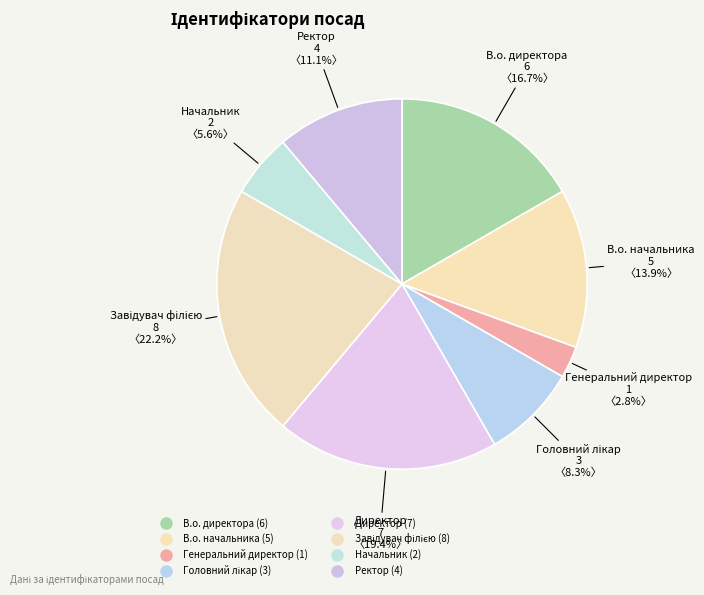

What percentage is the Генеральний директор slice, to the nearest percent?

3%